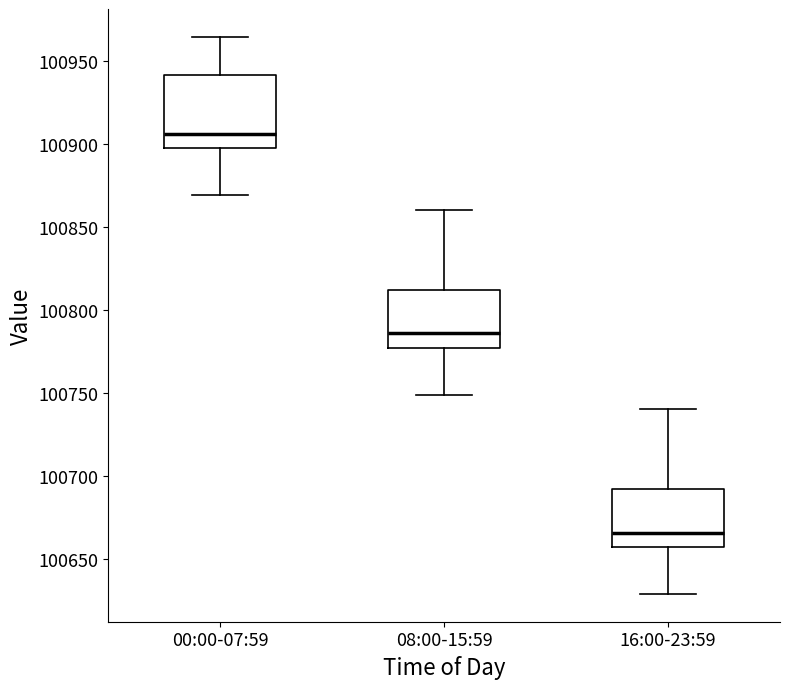

Reading left to right, transcribe this box plot: for each box, give where its median line is, the range the box spans, and where its two whiskers end, as read against the y-axis. The values are not printed on the chart, so give them approximately, as read against the axis.

00:00-07:59: median 100905, box 100895 to 100940, whiskers 100870 to 100965
08:00-15:59: median 100785, box 100775 to 100810, whiskers 100750 to 100860
16:00-23:59: median 100665, box 100655 to 100690, whiskers 100630 to 100740